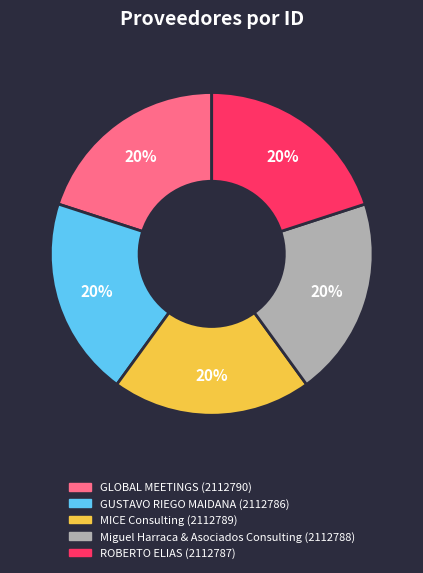

How many slices are in this pie chart?

5